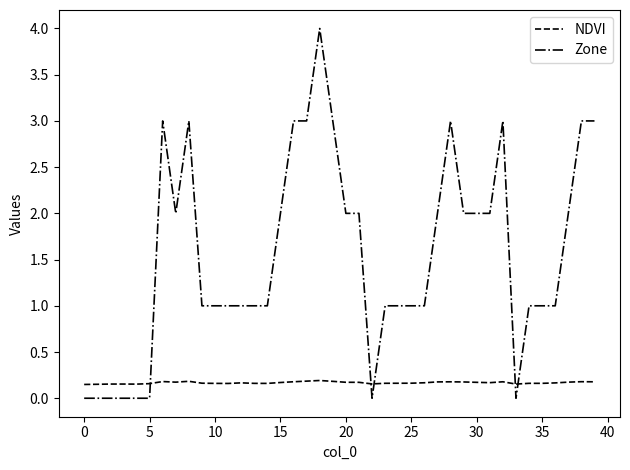

True or false: NDVI has more than 0 interior local peaks.

True